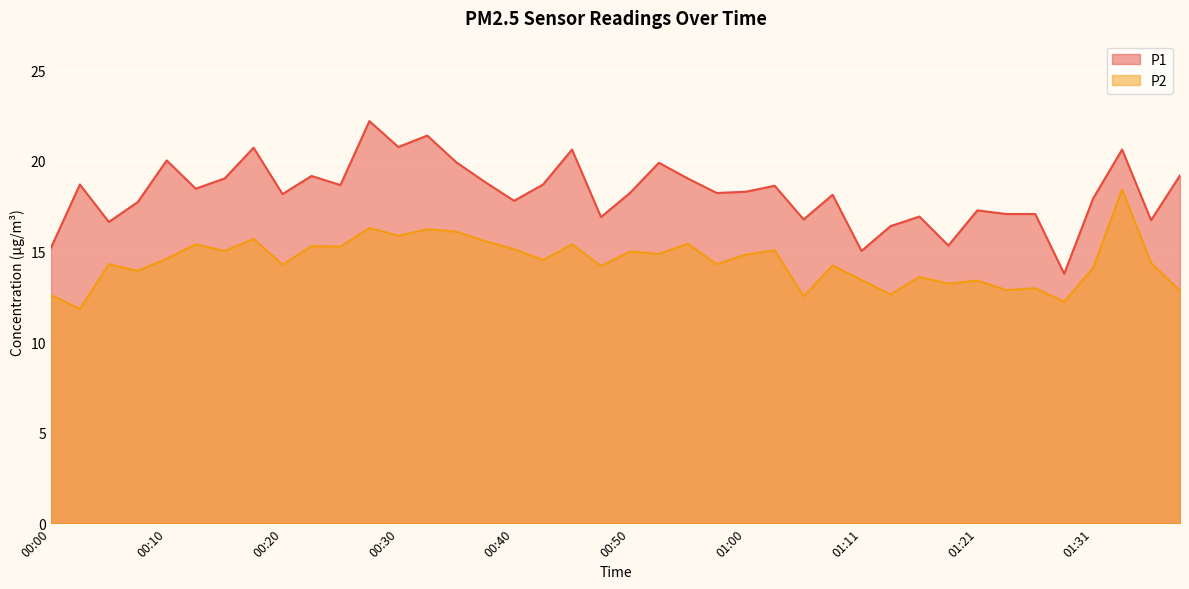

How many data points in P1 are above 18?

24